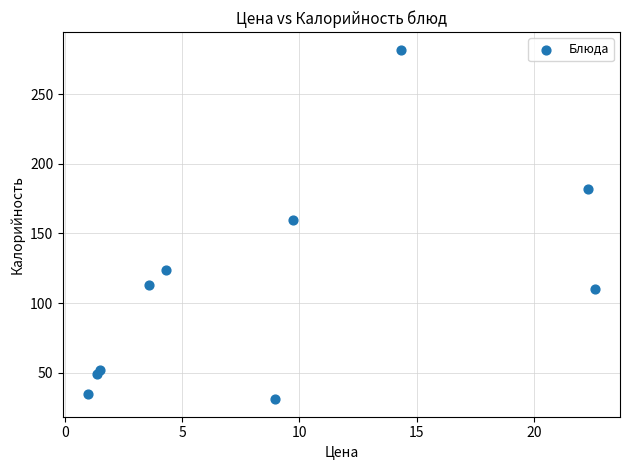

What Y value in the scatter plot is closest to 156?

160